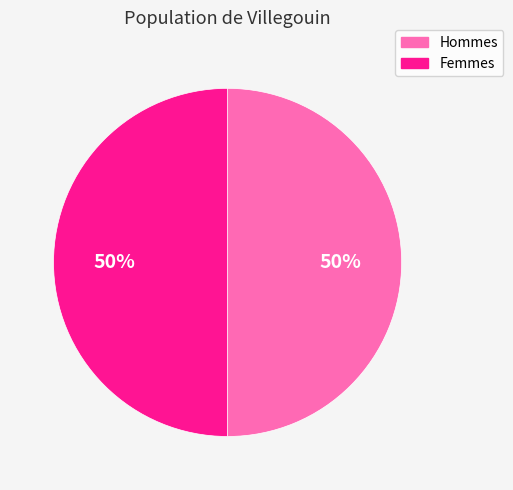

Combined, do Femmes and Hommes account for over 50%?

Yes